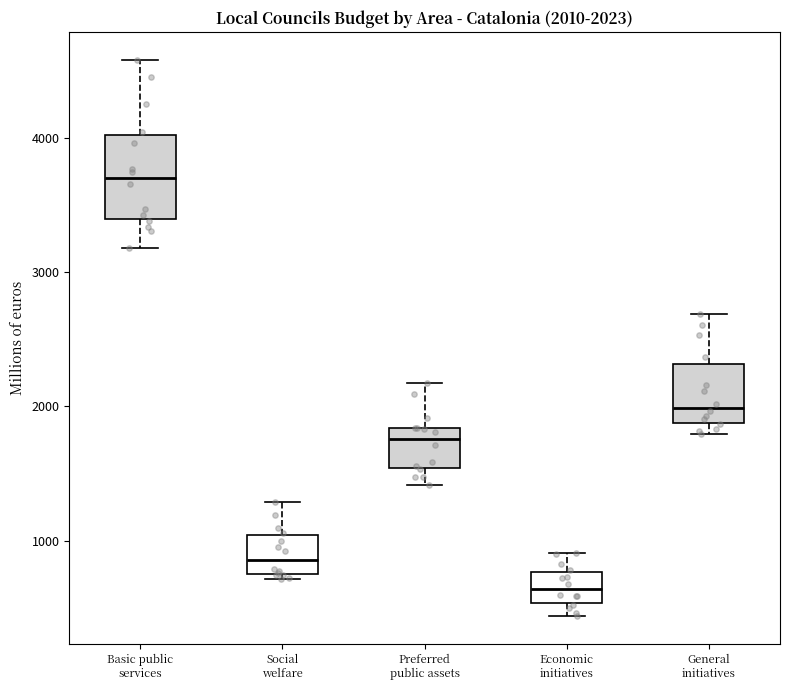

Comparing the boxes themselves (not the whiskers), which one is the tallest?

Basic public services